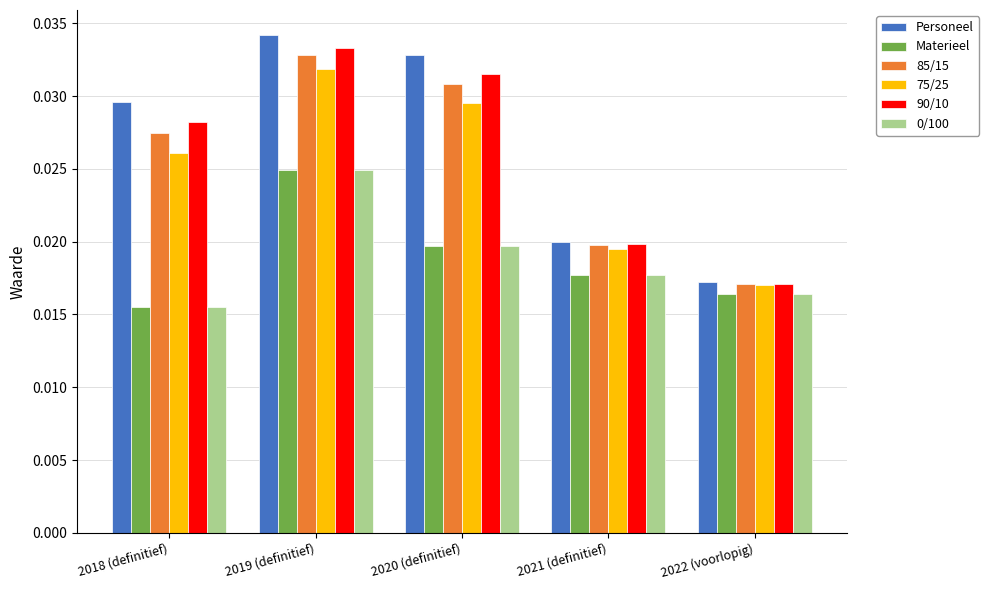

Which series has the widest spread of values?

Personeel